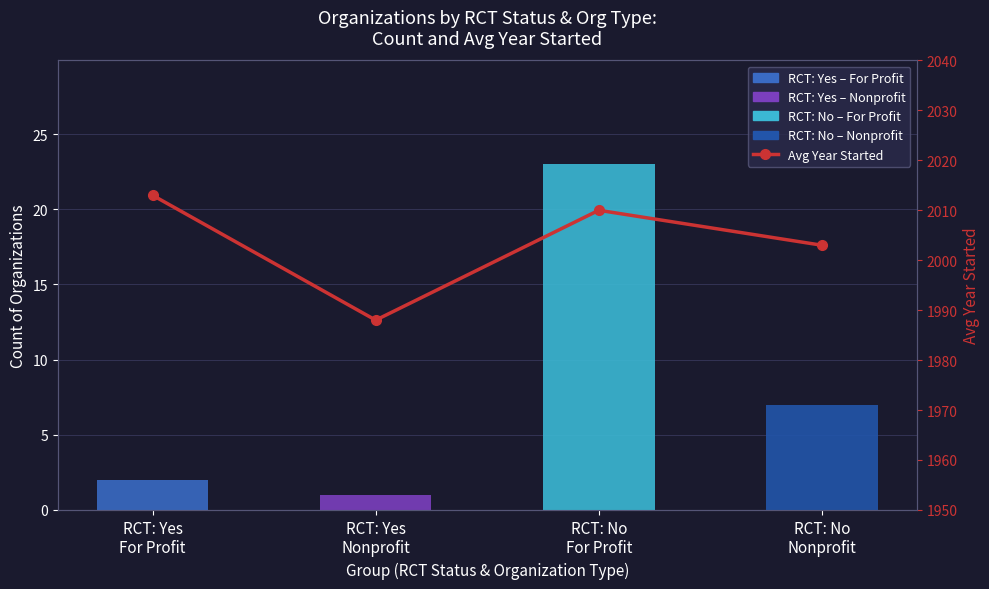

What is the average value of the Avg Year Started series?

2004